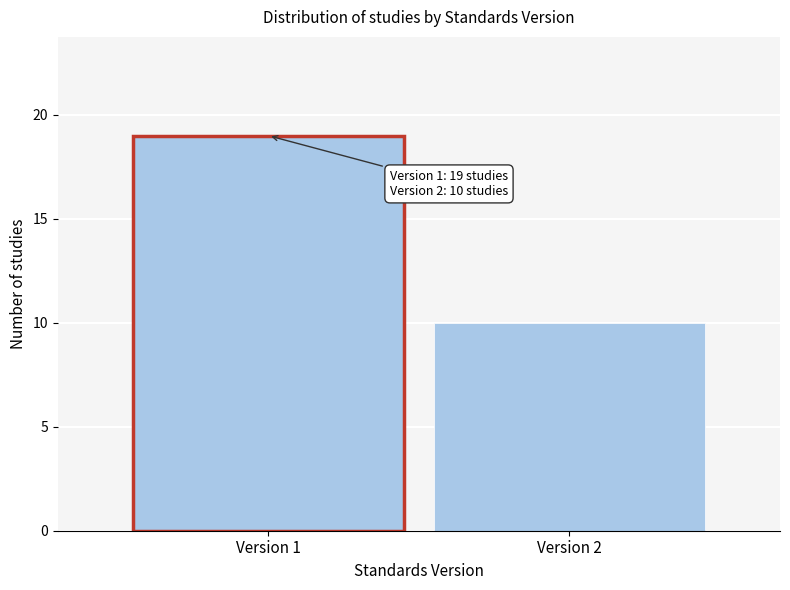

Reading left to right, list all the values displayed in this chart.

19	10